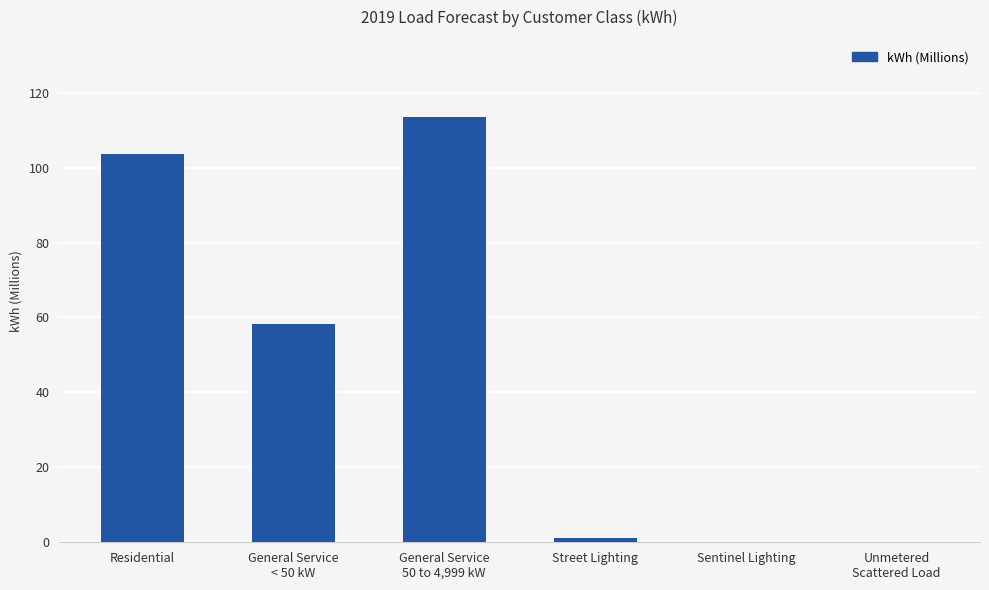

Are the bars horizontal?

No